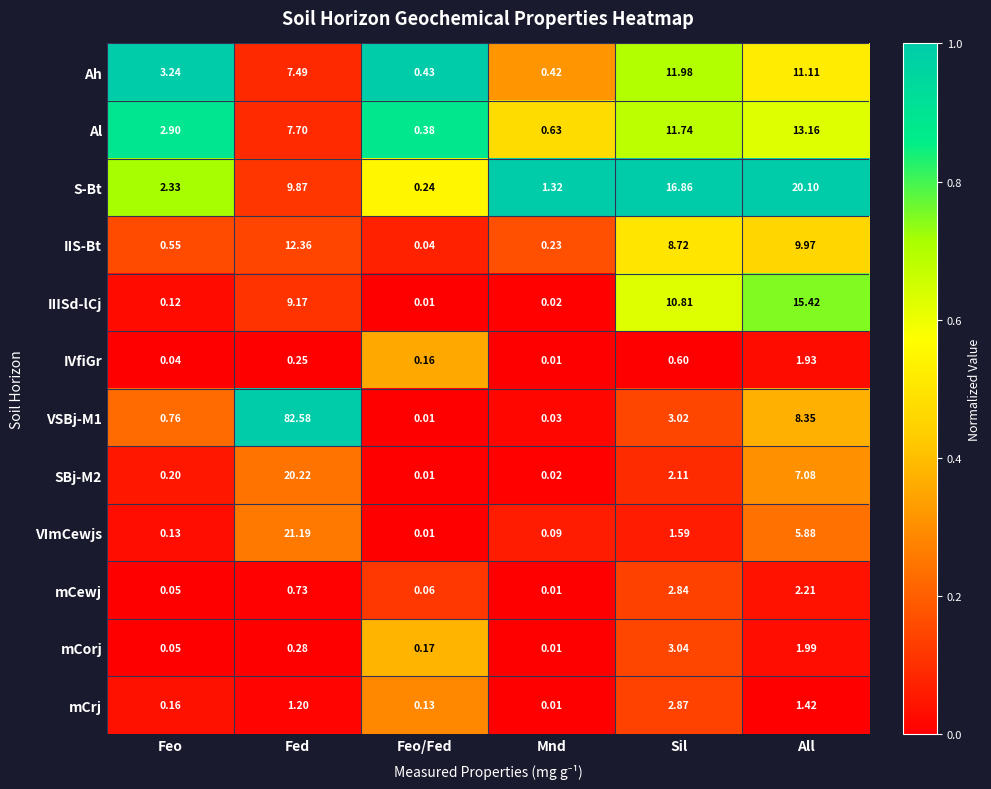

Between Feo and All, which series saw the biggest shift?

S-Bt